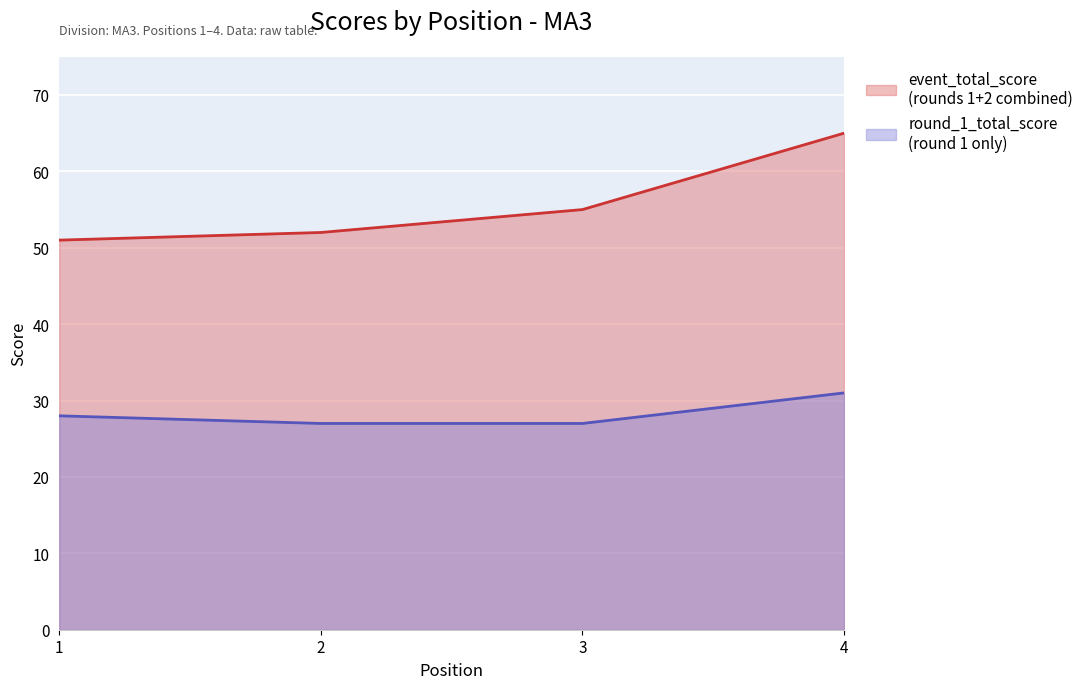

Reading left to right, list all the values displayed in this chart.

event_total_score: 1=51	2=52	3=55	4=65
round_1_total_score: 1=28	2=27	3=27	4=31